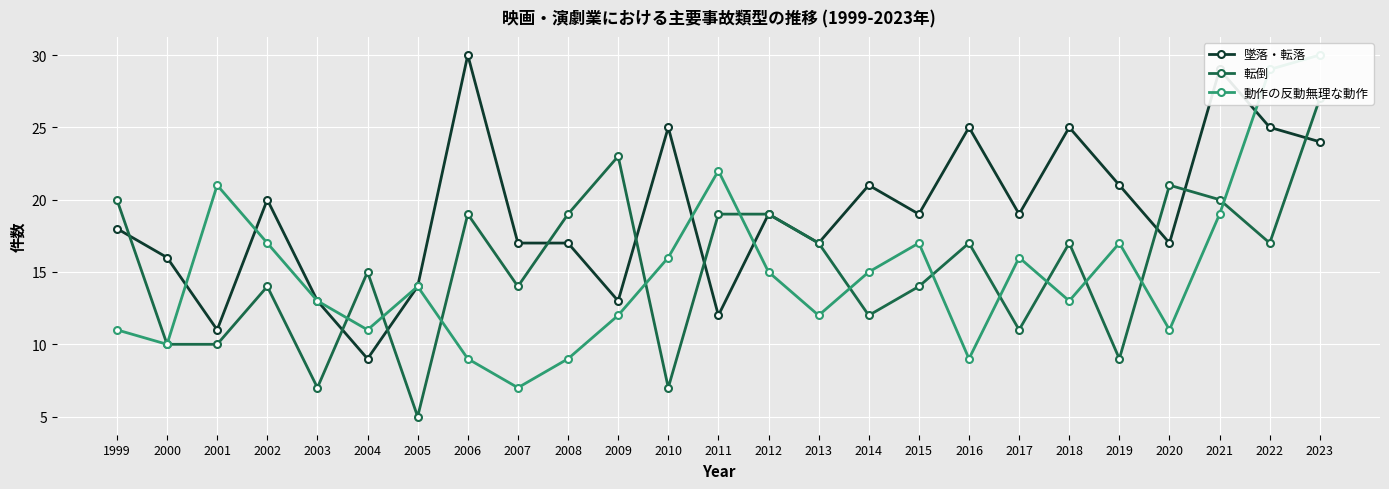

The 墜落・転落 series shows 29 at 2015. True or false?

False